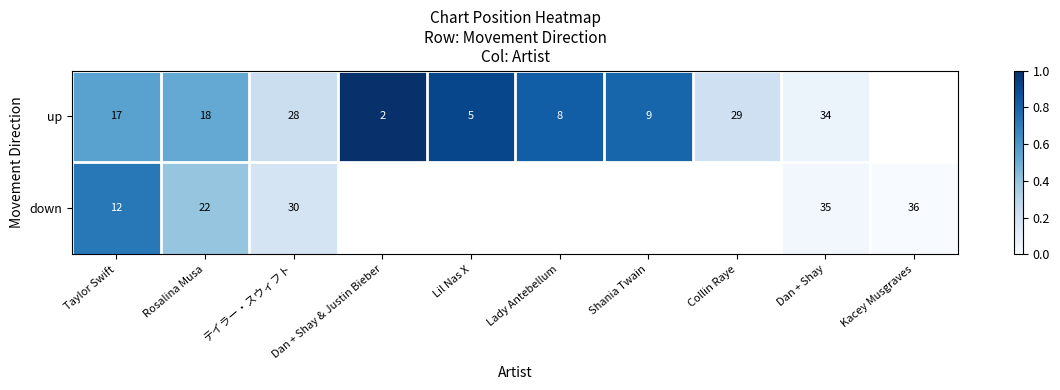

Which series changed the most between Taylor Swift and Rosalina Musa?

down